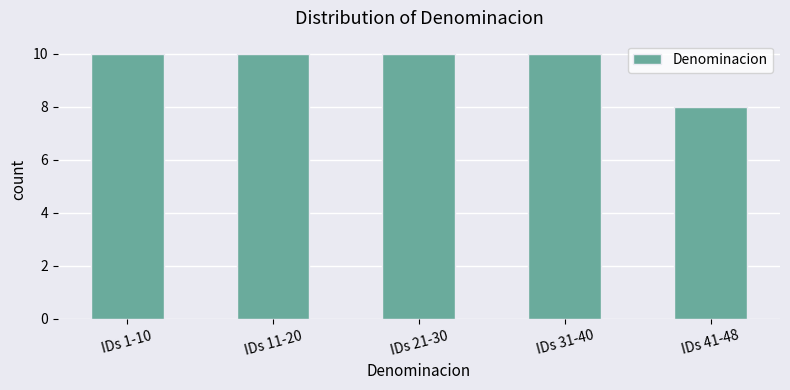

How many data points are less than 10?

1